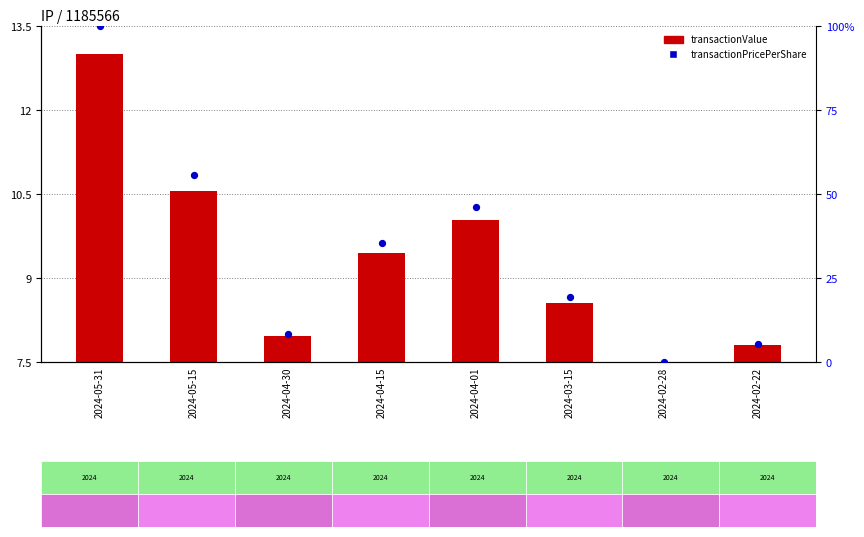

Which series contains the highest Y value?

transactionPricePerShare